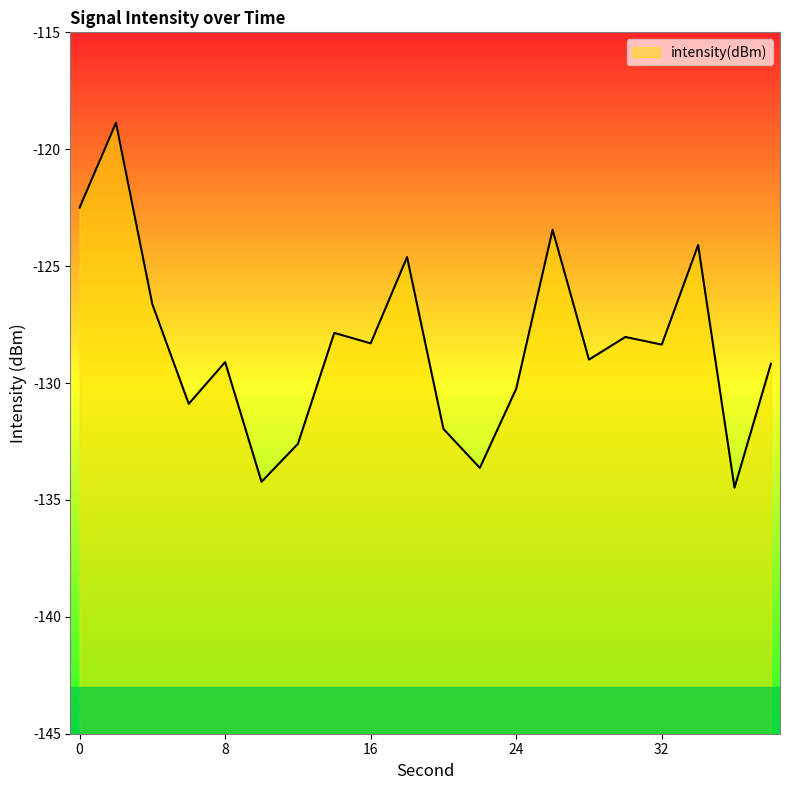

Which category has the lowest value across all series?

36